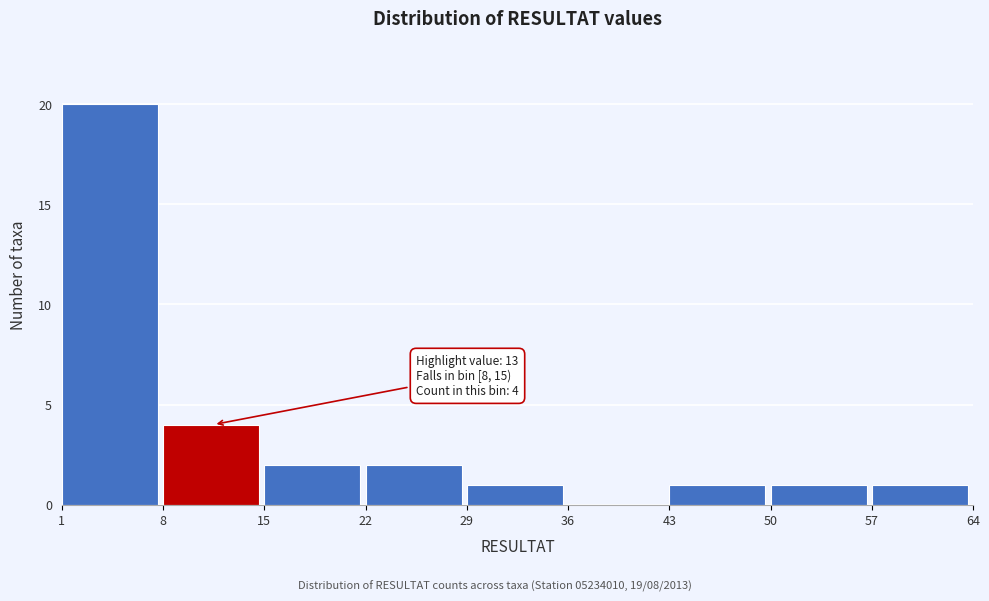

Which range on the x-axis has the tallest bar?

1 to 8